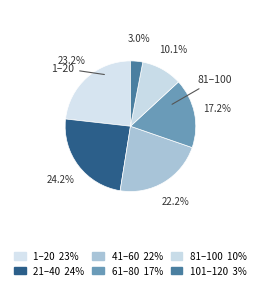

The 1–20 slice represents 23% of the pie. True or false?

True